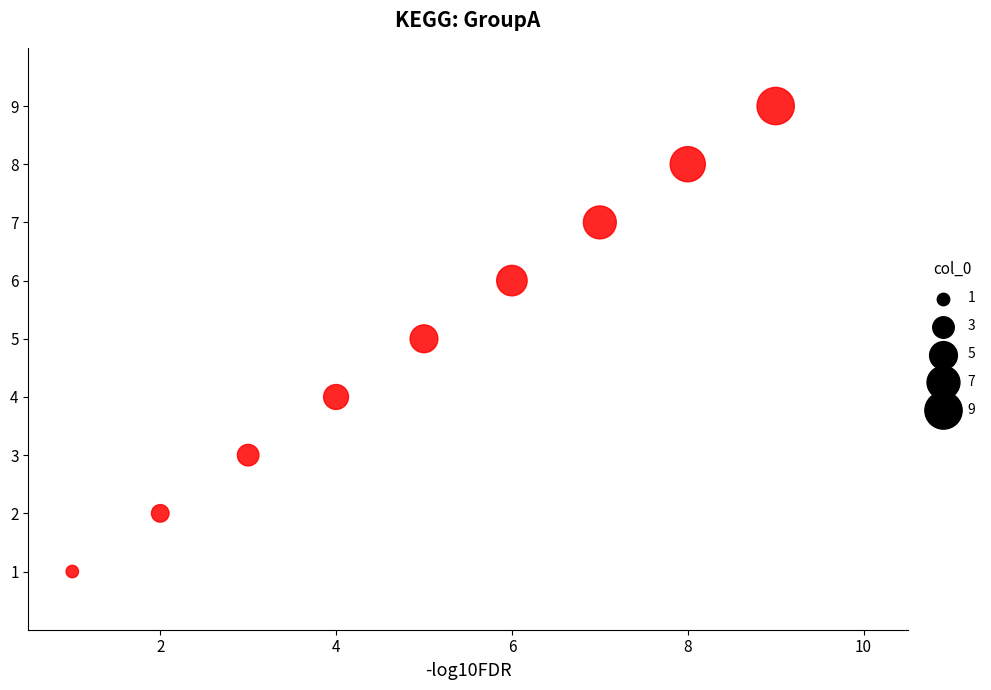

What is the average Y value?

5